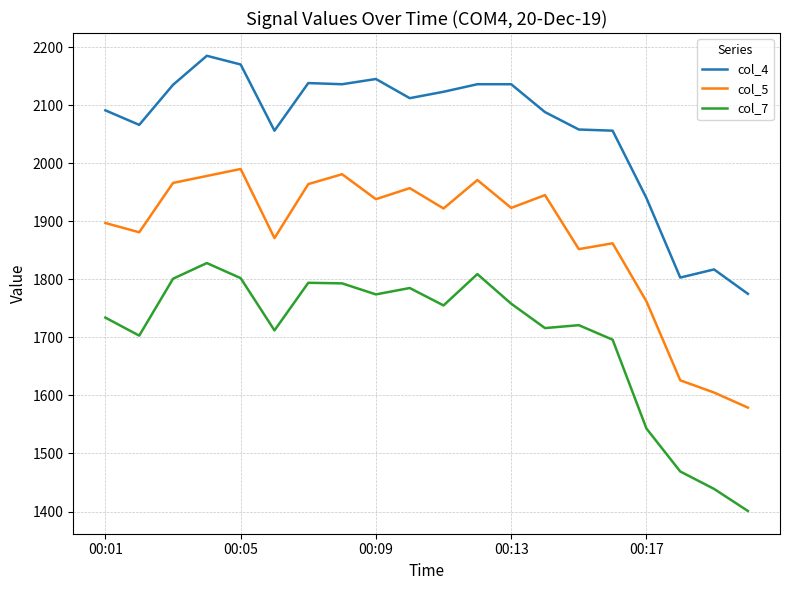

What is the difference between the maximum and minimum values in the col_5 series?

411